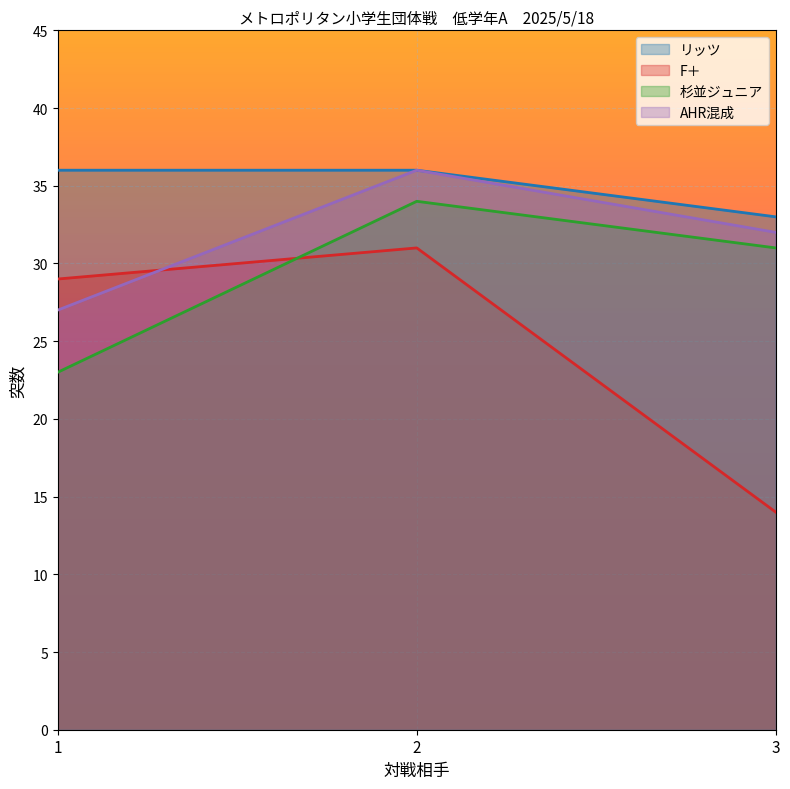

List the labels in order of F＋ value, largest first.

2, 1, 3